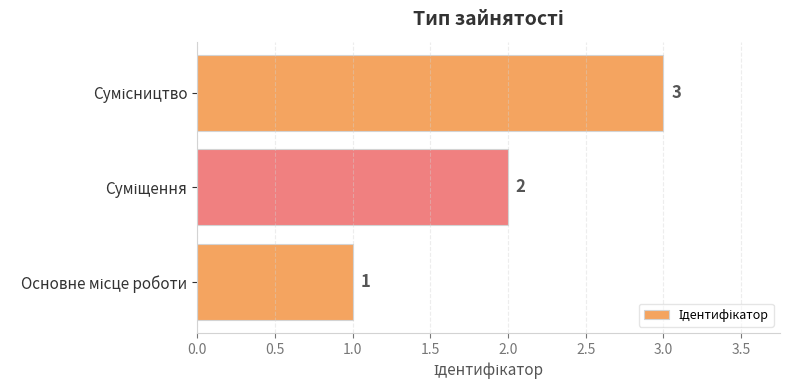

How many data points are less than 2?

1